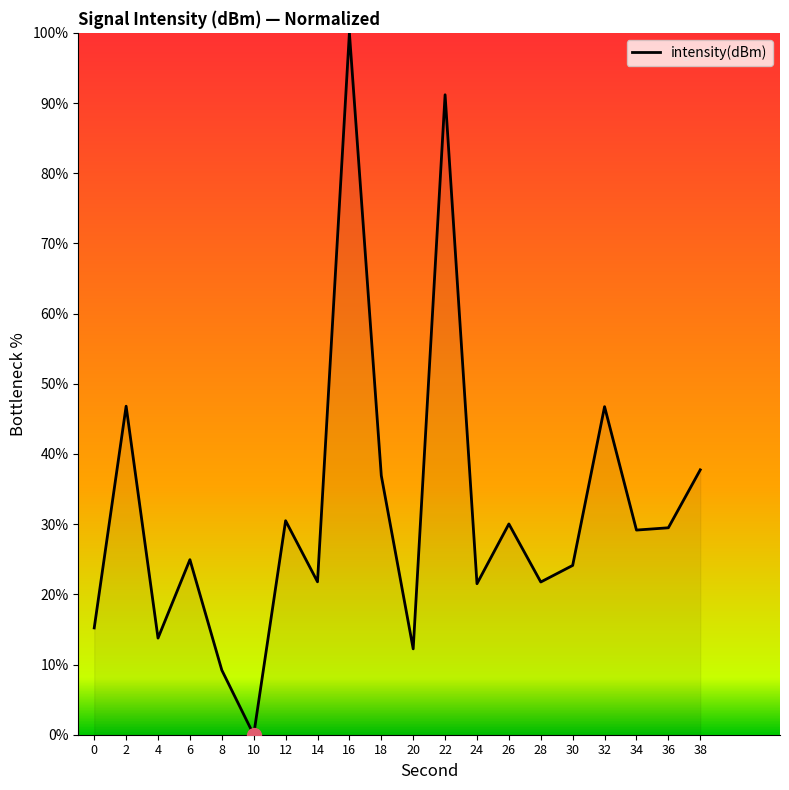

Does the chart display data point markers on the line(s)?

No